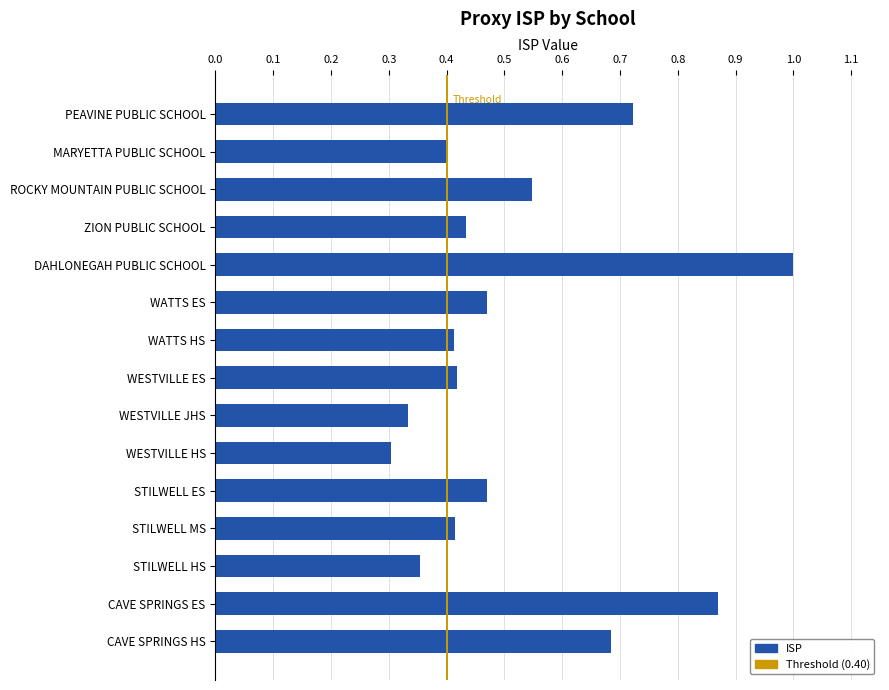

What is the greatest value displayed?

1.0